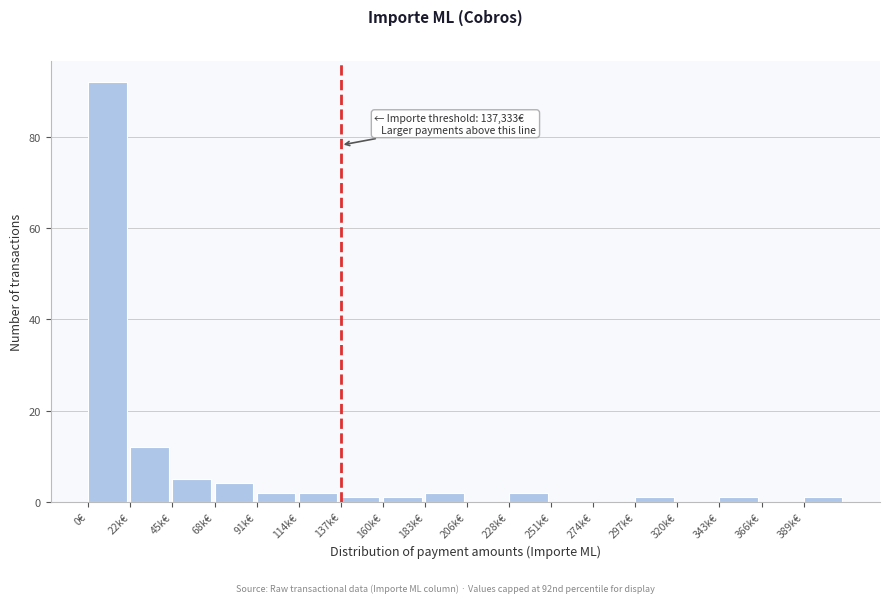

Reading right to left, transcribe all the data shown in this chart.

389k€=1	366k€=0	343k€=1	320k€=0	297k€=1	274k€=0	251k€=0	228k€=2	206k€=0	183k€=2	160k€=1	137k€=1	114k€=2	91k€=2	68k€=4	45k€=5	22k€=12	0€=92